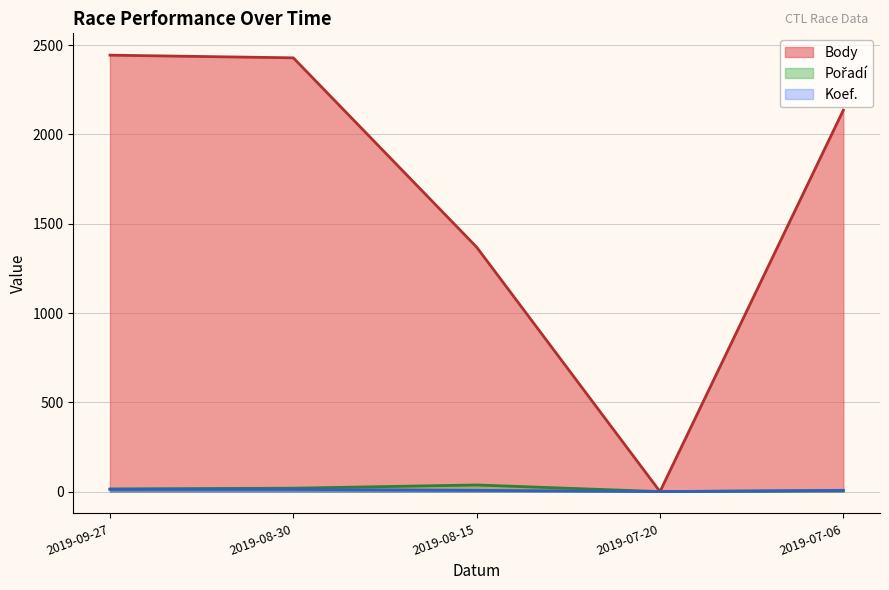

Rank the categories by Pořadí value from lowest to highest.

2019-07-20, 2019-07-06, 2019-09-27, 2019-08-30, 2019-08-15